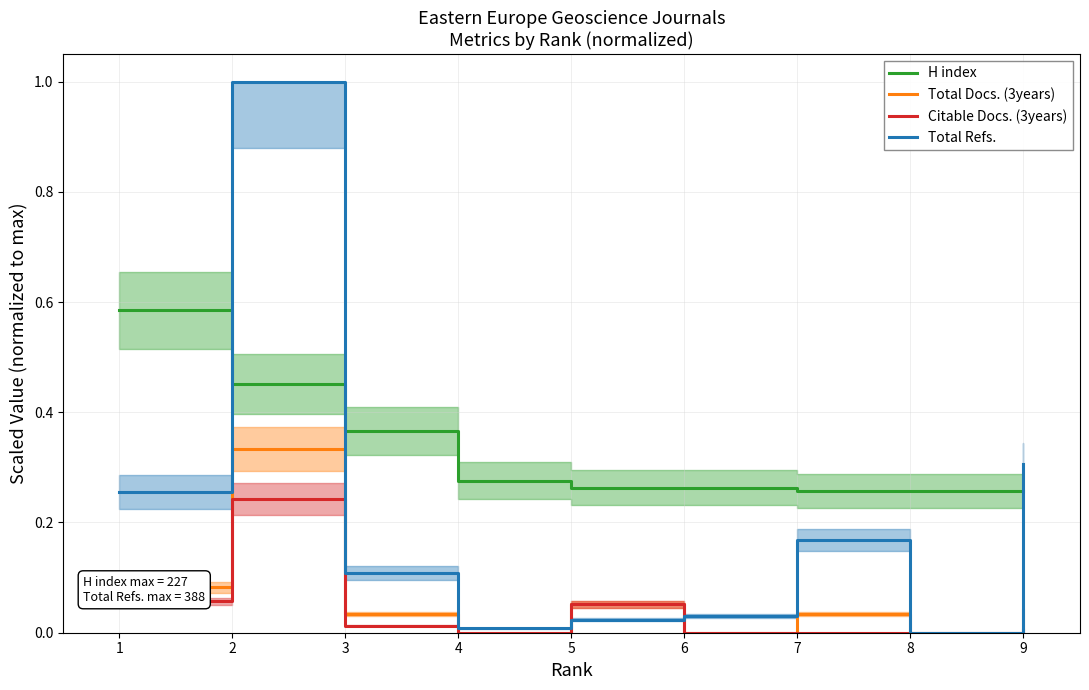

Which series has the largest total across all categories?

H index